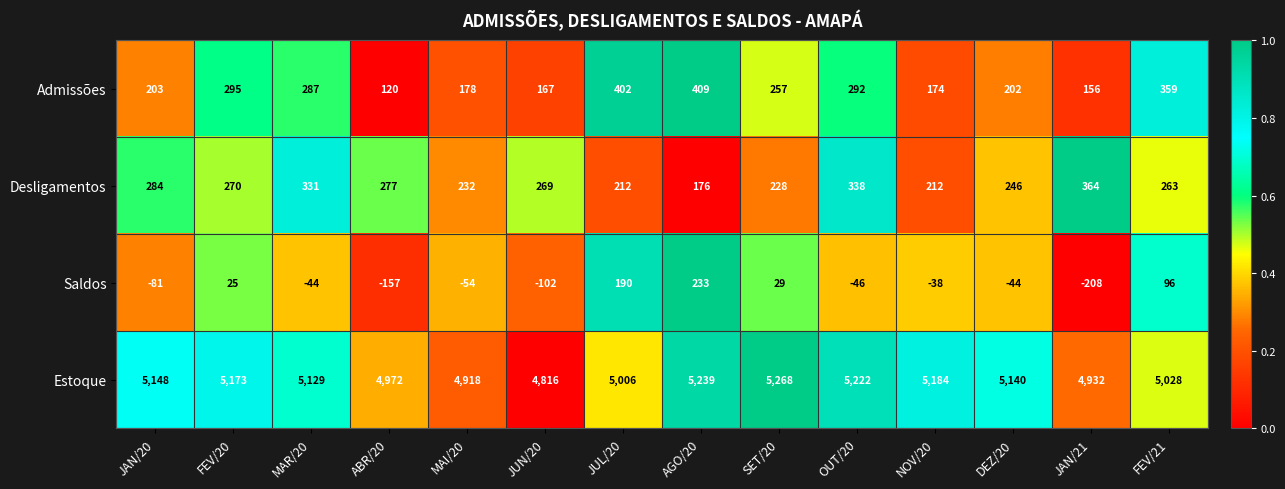

At how many categories does at least one series exceed 0?

14